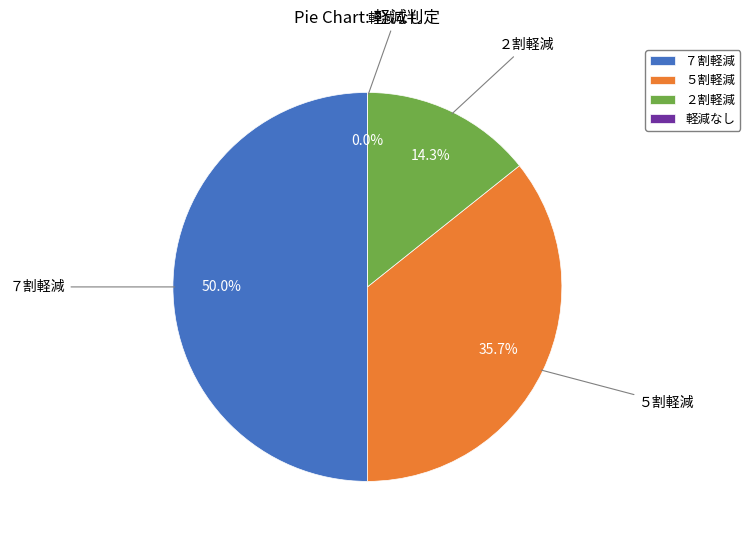

What is the largest slice in the pie chart?

７割軽減